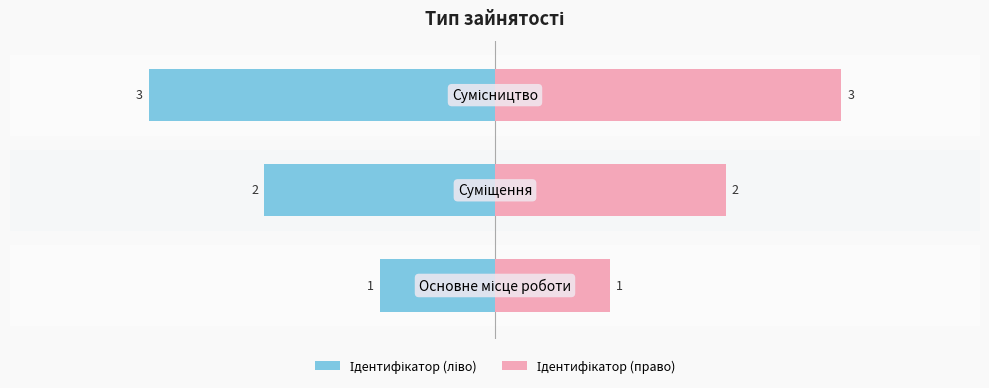

Rank the series by their average value, from lowest to highest.

Ідентифікатор (ліво), Ідентифікатор (право)